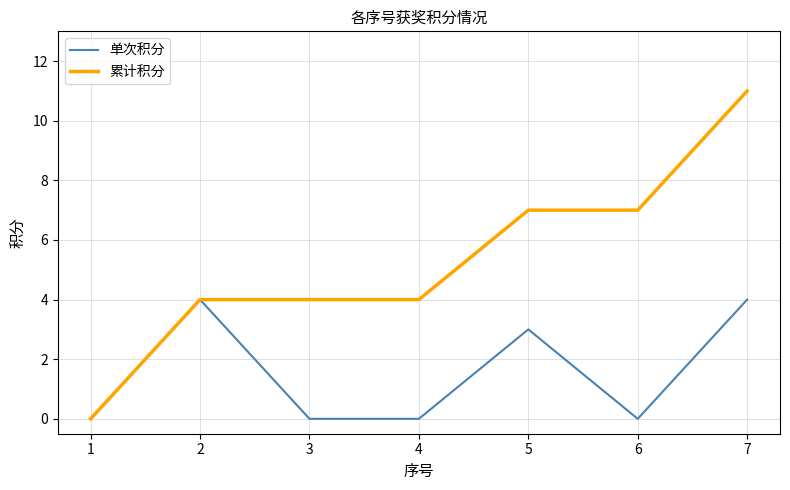

What is the maximum value shown in the chart?

11